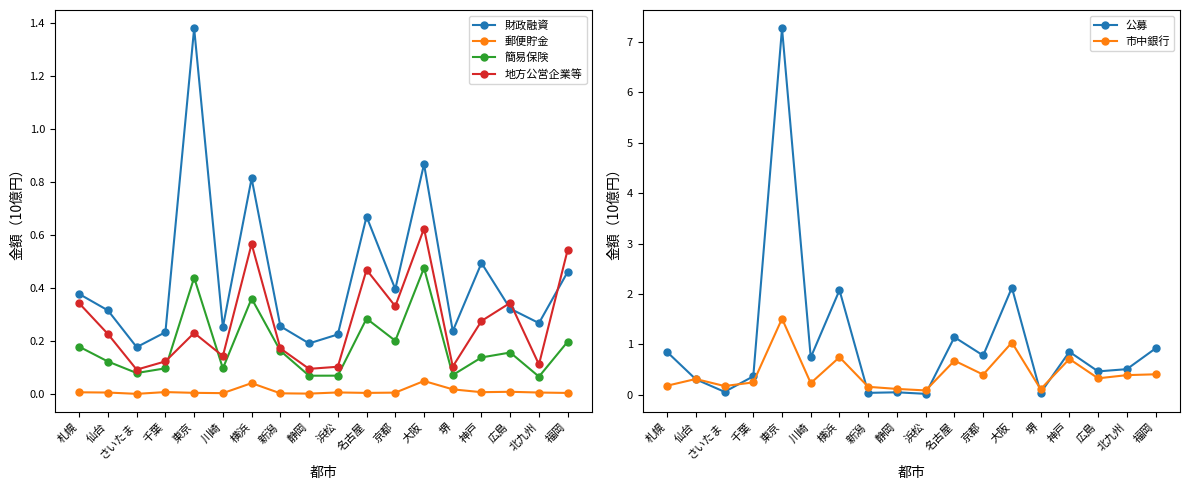

How many distinct data groups are displayed?

6